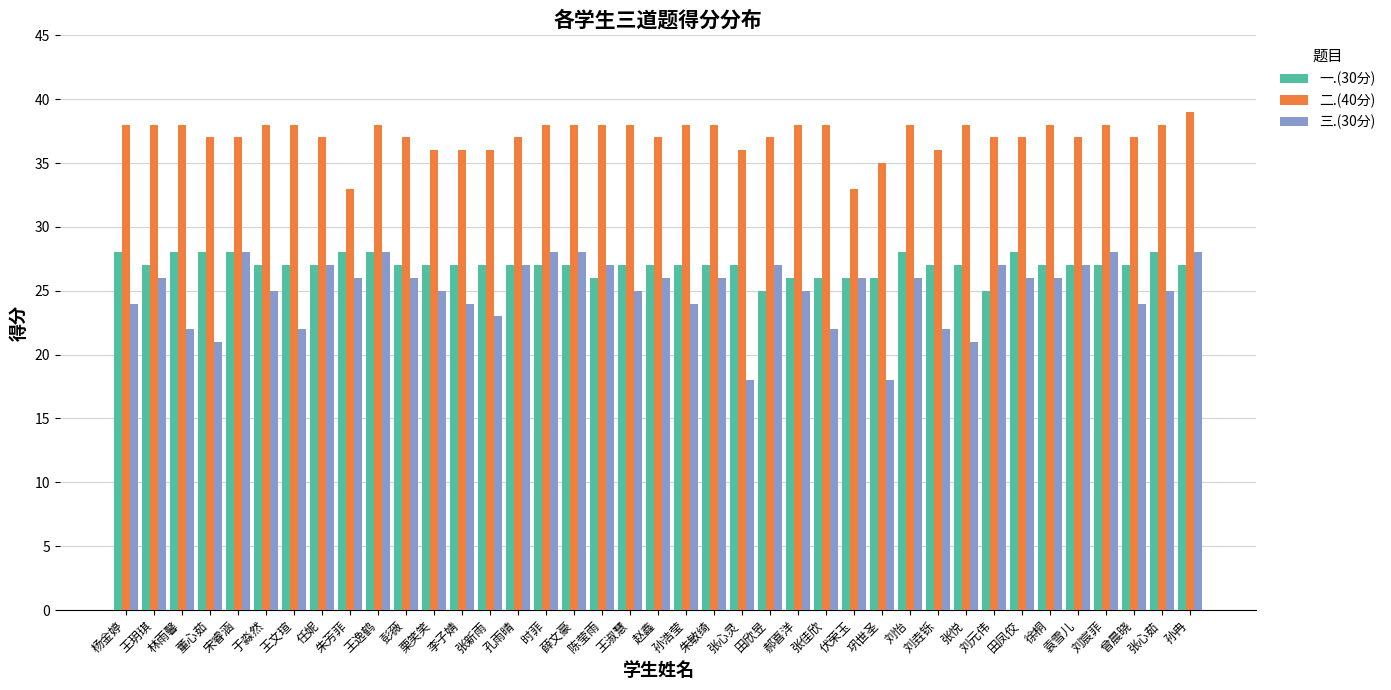

Reading left to right, transcribe all the data shown in this chart.

一.(30分): 28	27	28	28	28	27	27	27	28	28	27	27	27	27	27	27	27	26	27	27	27	27	27	25	26	26	26	26	28	27	27	25	28	27	27	27	27	28	27
二.(40分): 38	38	38	37	37	38	38	37	33	38	37	36	36	36	37	38	38	38	38	37	38	38	36	37	38	38	33	35	38	36	38	37	37	38	37	38	37	38	39
三.(30分): 24	26	22	21	28	25	22	27	26	28	26	25	24	23	27	28	28	27	25	26	24	26	18	27	25	22	26	18	26	22	21	27	26	26	27	28	24	25	28